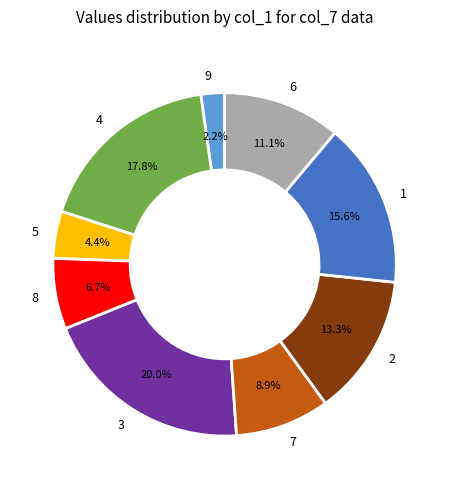

Combined, what portion of the pie is 2 and 6?

24.4%